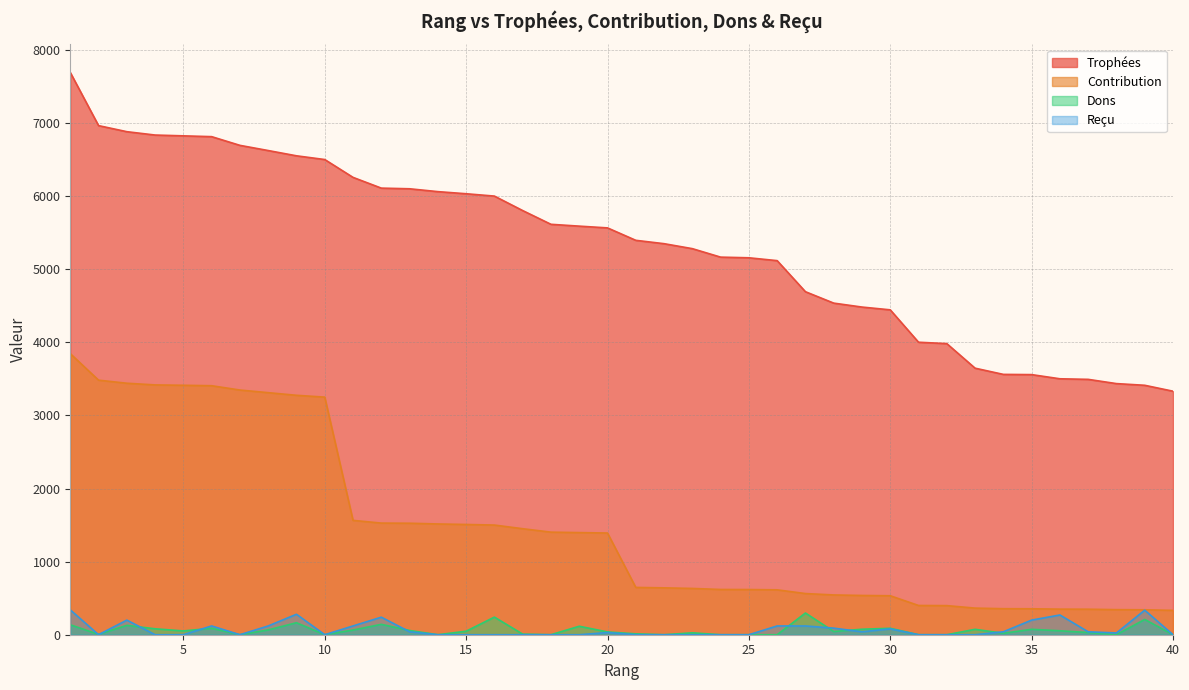

Which series changed the most between 31 and 35?

Trophées